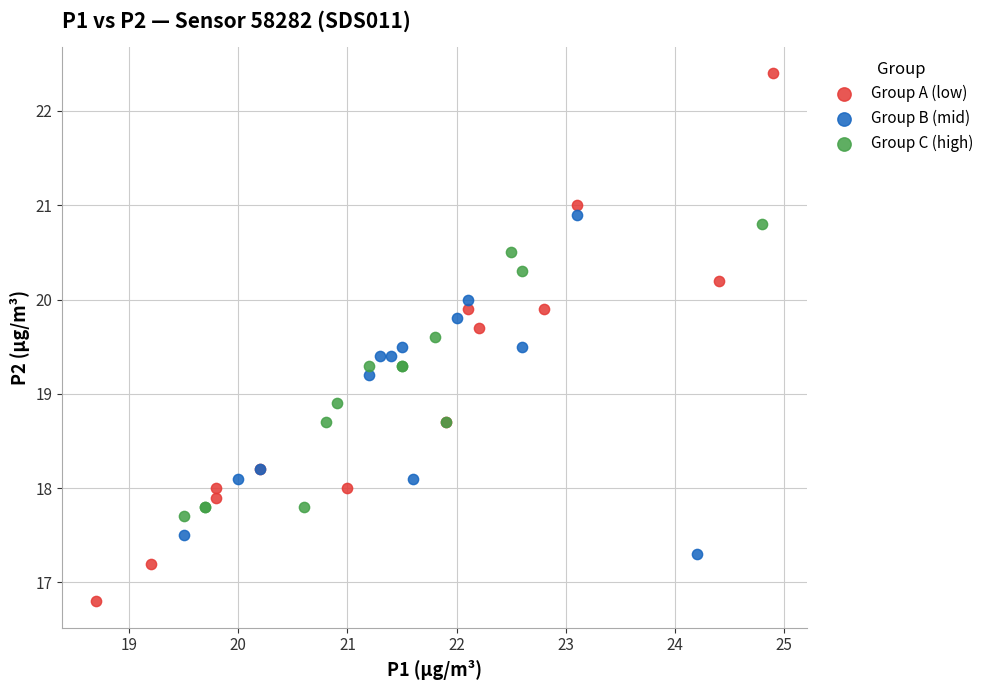

What are all the series names shown in the legend?

Group A (low), Group B (mid), Group C (high)